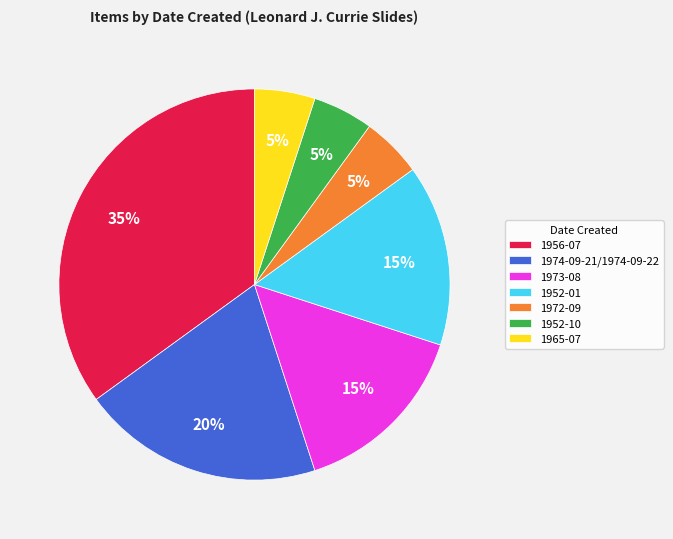

To the nearest percent, what is the combined percentage of 1952-01 and 1972-09?

20%